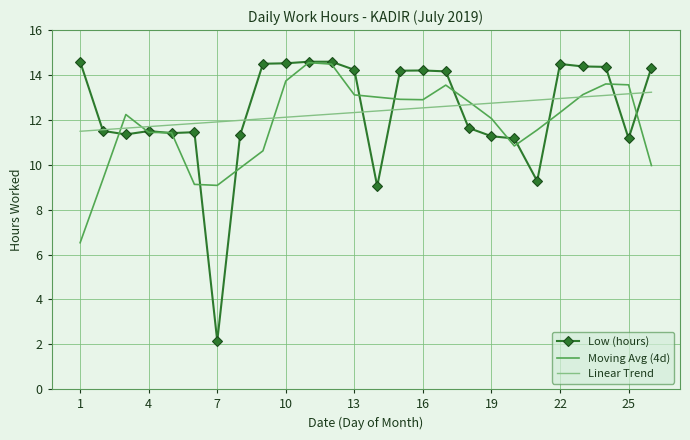

What is the highest value of the Low (hours) series?

14.6